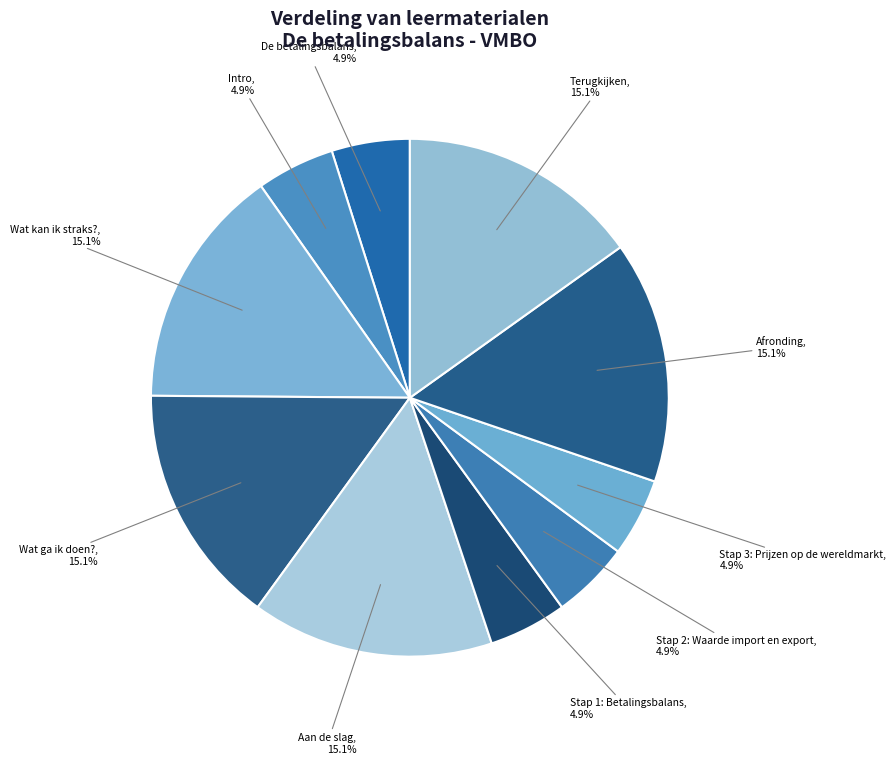

Which slice is the smallest?

De betalingsbalans